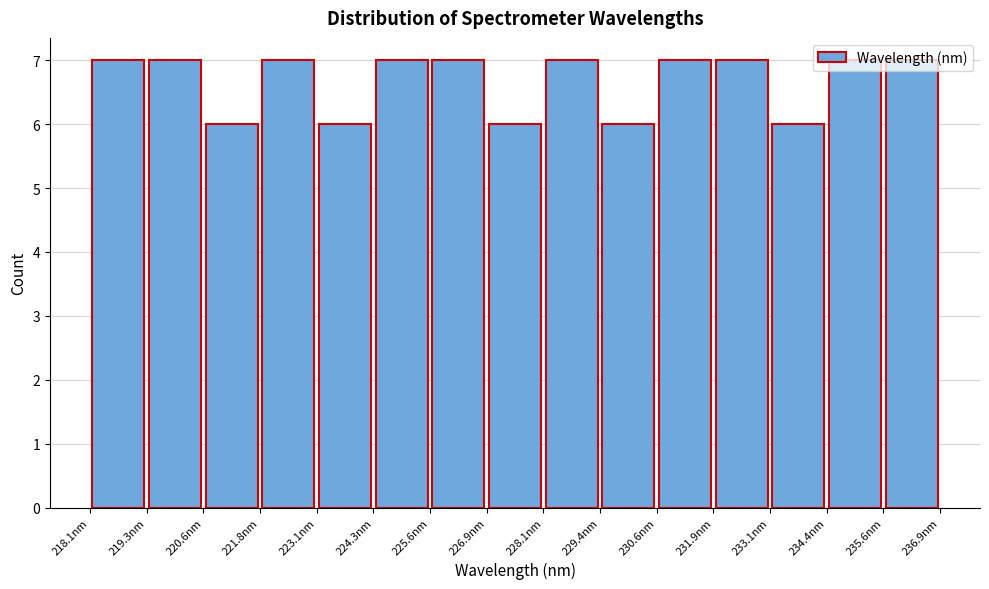

How tall is the bar that spans 225.6 to 226.8 on the x-axis? Neither the bar edges nor the heights are printed on the chart, so give them approximately, as read against the axes.

7